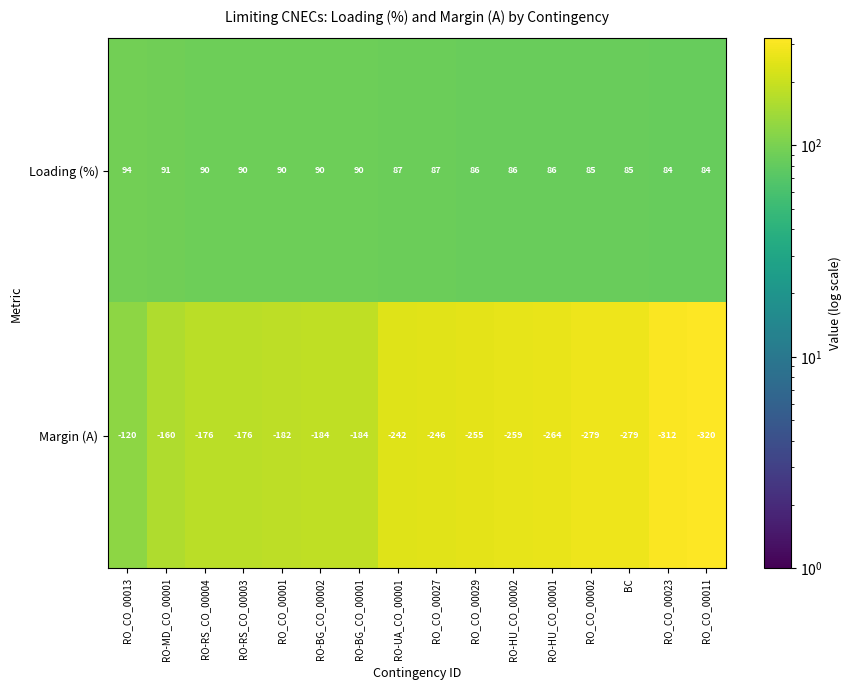

List the series in order of their overall mean, highest first.

Loading (%), Margin (A)